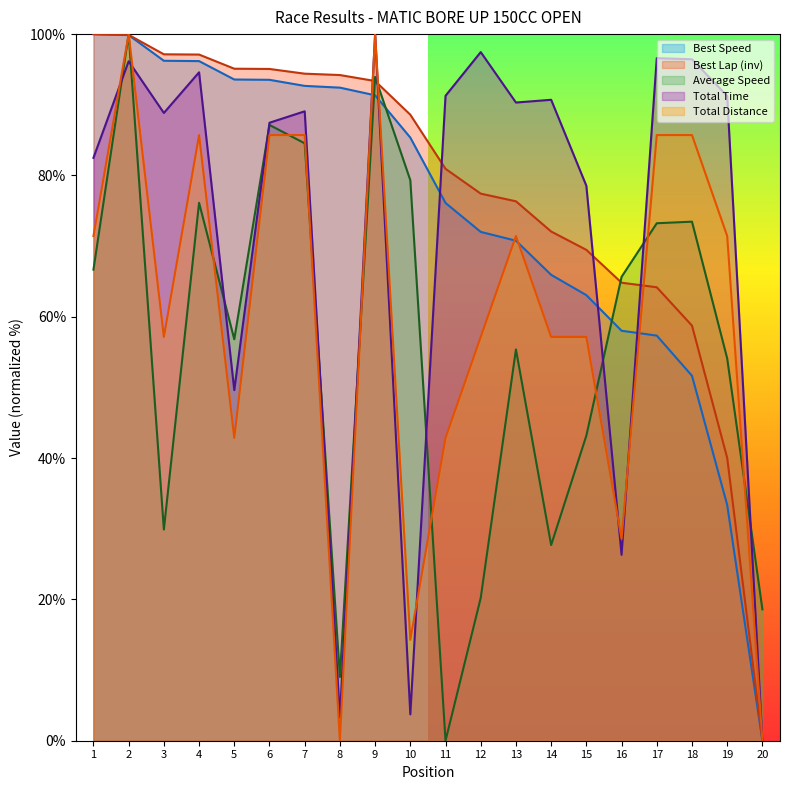

Is the value of Total Distance at 19 greater than the value of Total Time at 16?

Yes